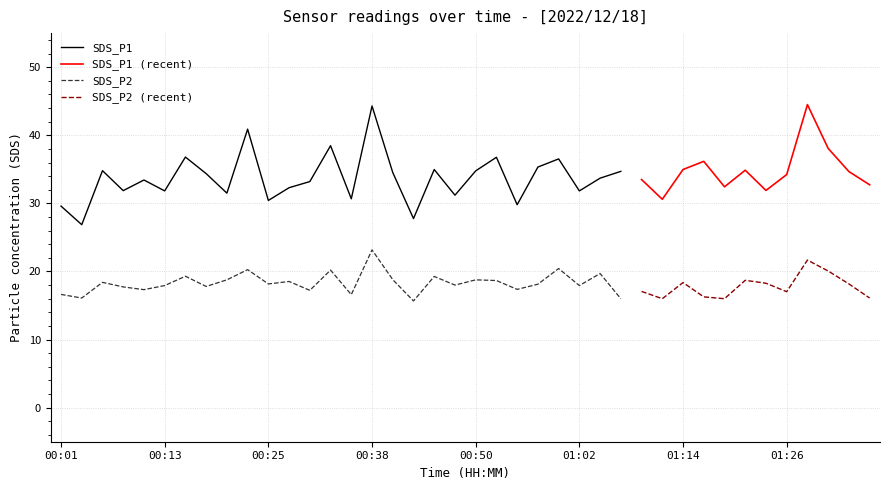

Which series changed the most between 00:25 and 00:28?

SDS_P1